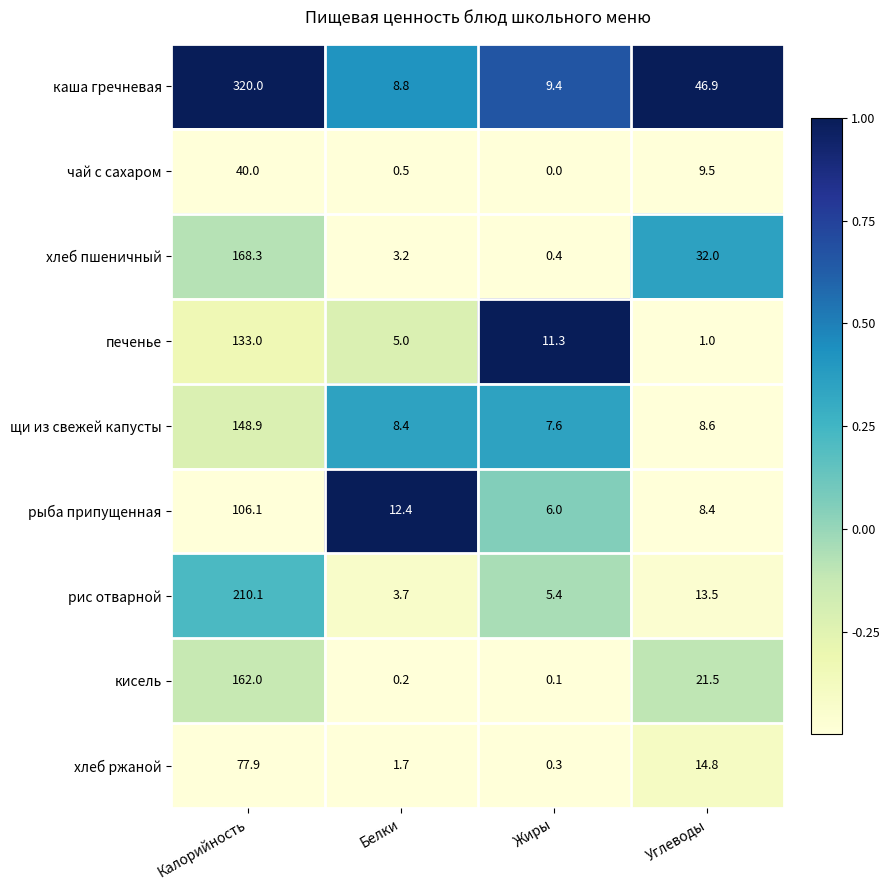

At how many categories does at least one series exceed 0?

4